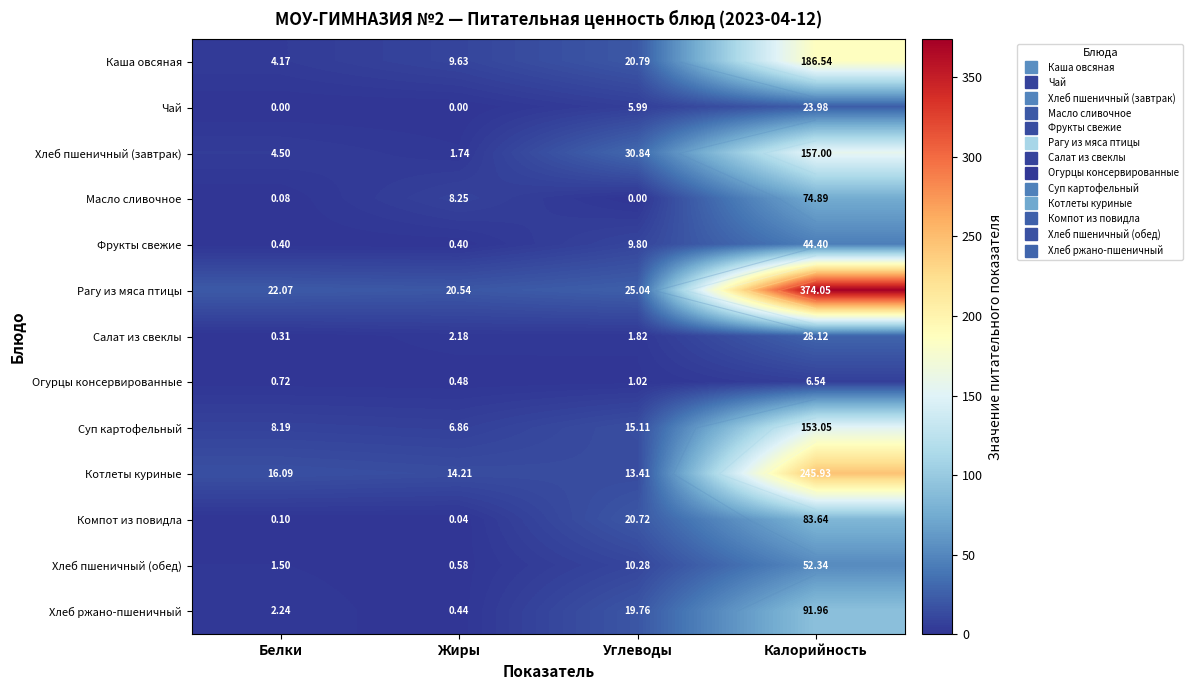

Which category has the highest value across all series?

Калорийность